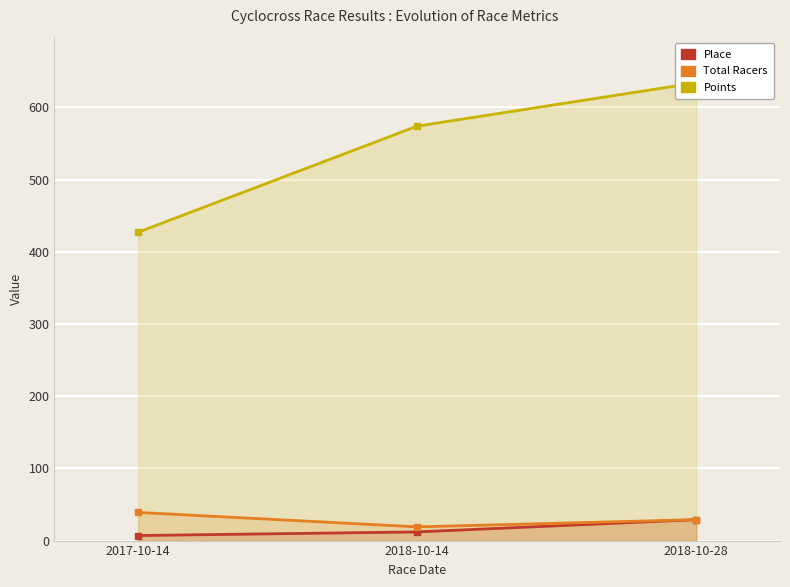

Which series has the largest total across all categories?

Points